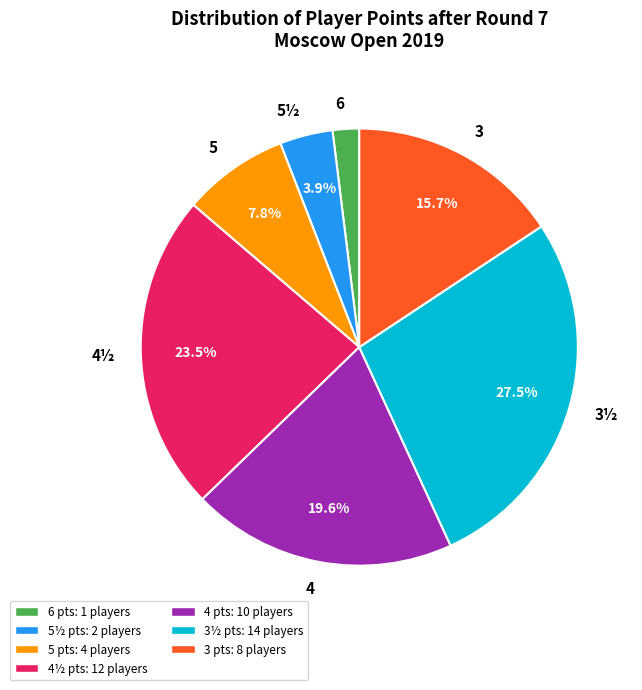

Is the sum of 4 and 5 greater than half?

No